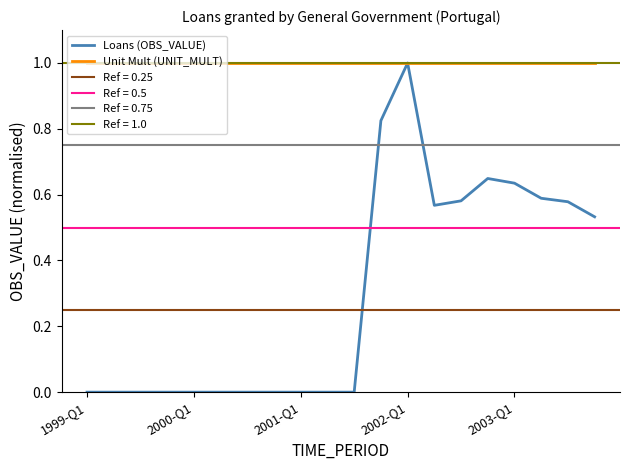

What is the maximum value shown in the chart?

1.0